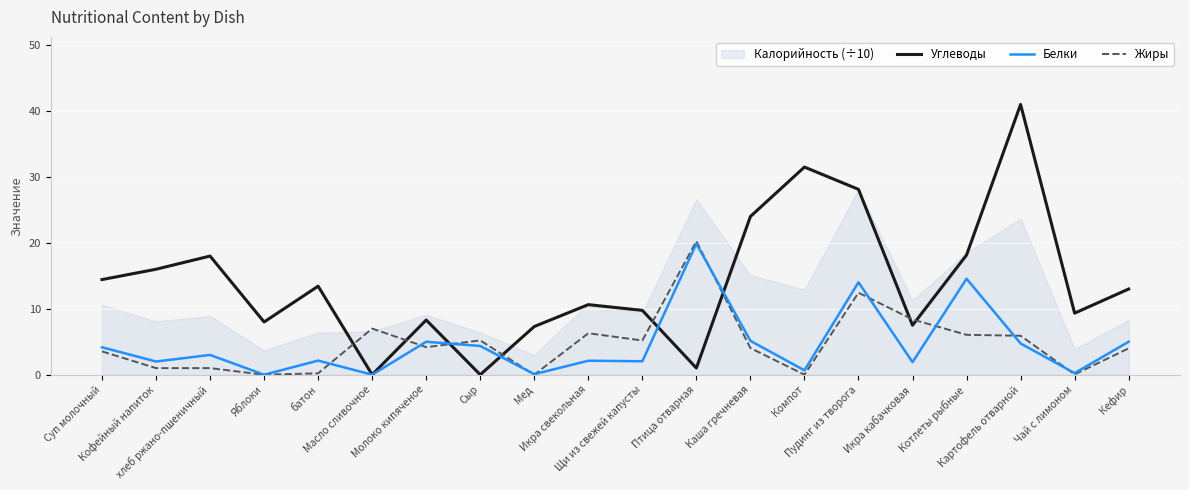

What is the difference between the second highest and minimum values in the Углеводы series?

31.5